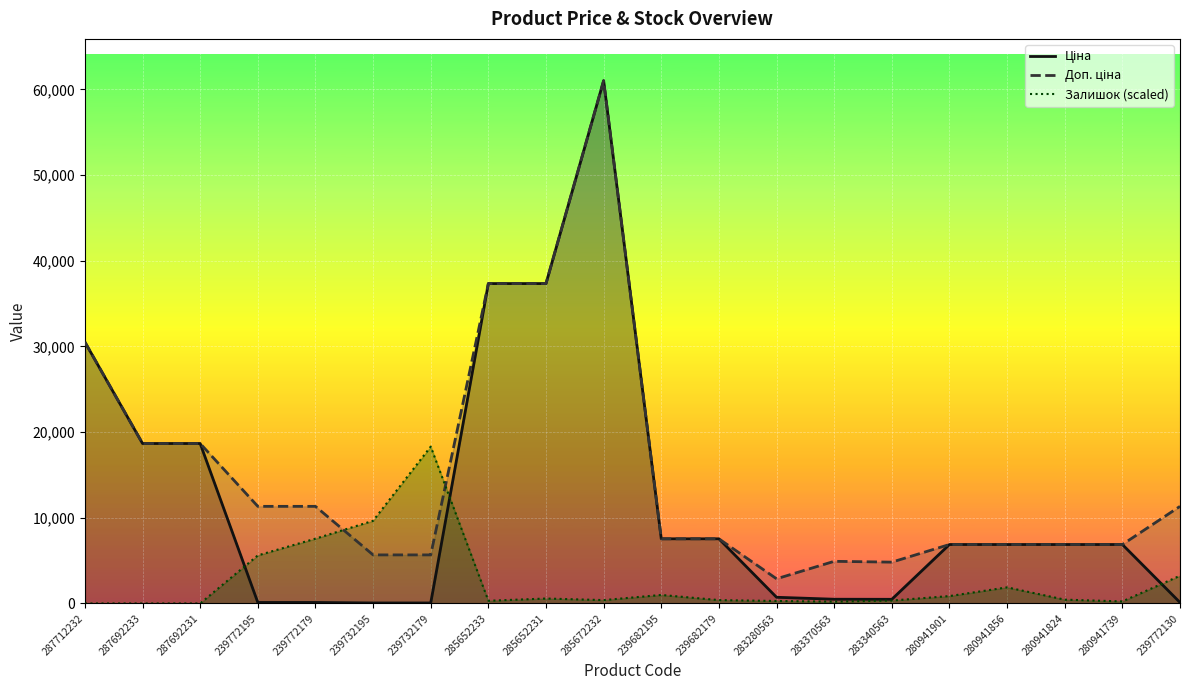

What is the label of the 10th point from the left?

285672232